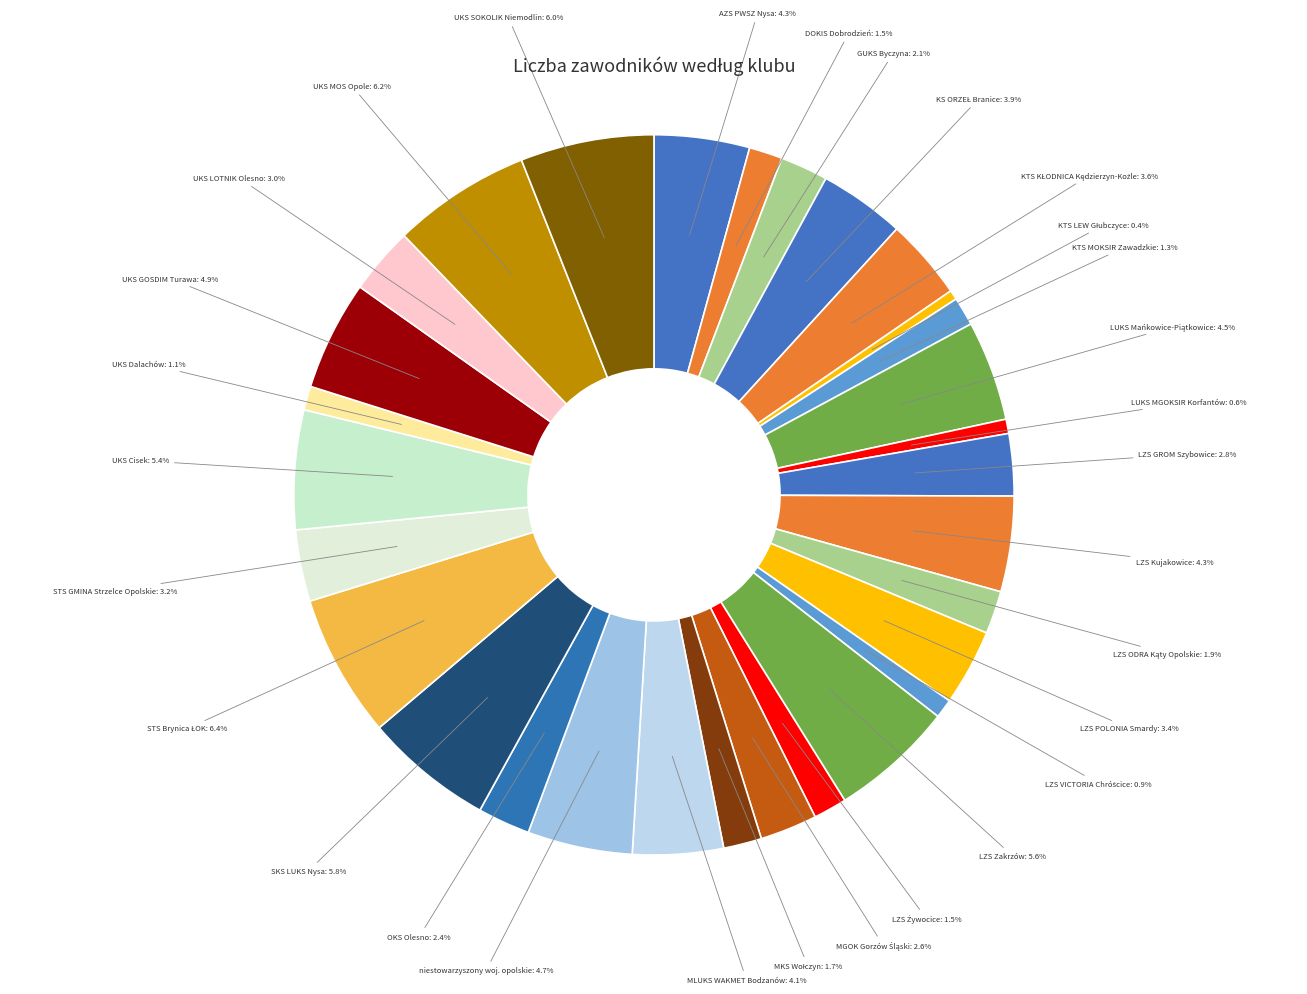

Count the number of slices in the pie.

30